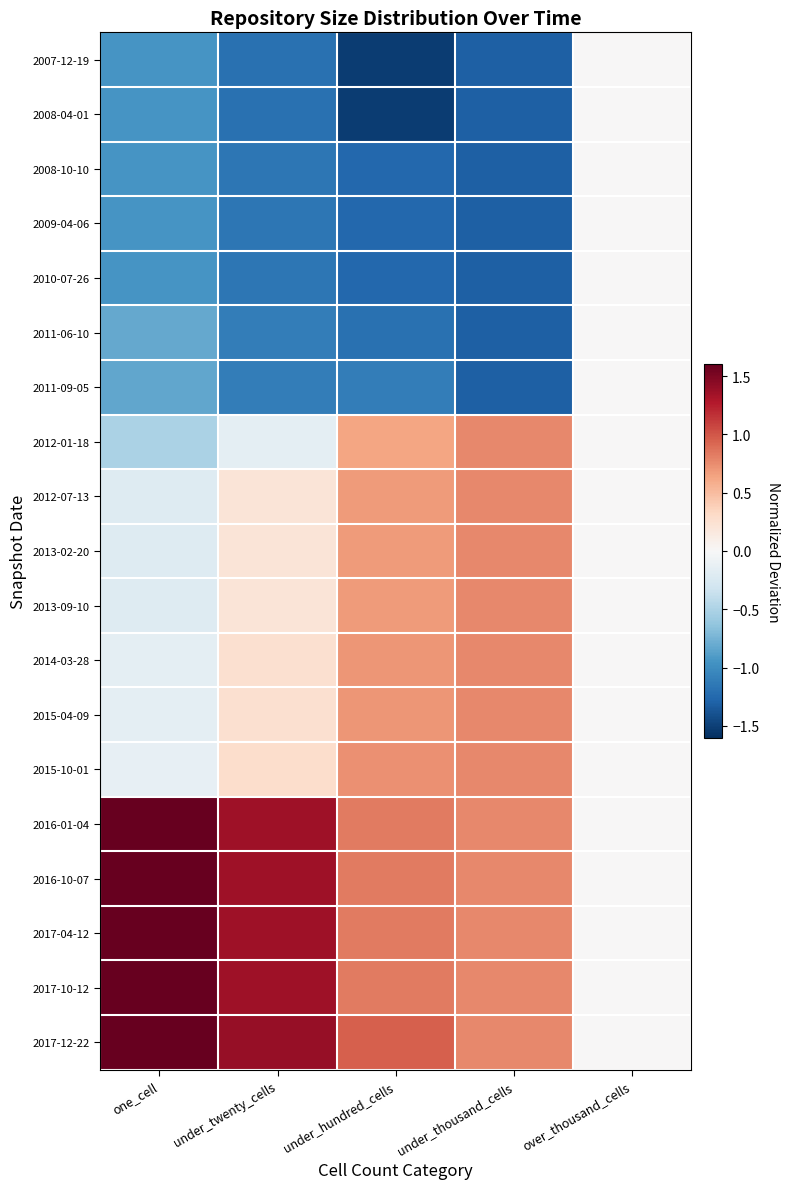

Reading left to right, list all the values displayed in this chart.

2007-12-19: one_cell=-1.0	under_twenty_cells=-1.2	under_hundred_cells=-1.5	under_thousand_cells=-1.3	over_thousand_cells=0.0
2008-04-01: one_cell=-1.0	under_twenty_cells=-1.2	under_hundred_cells=-1.5	under_thousand_cells=-1.3	over_thousand_cells=0.0
2008-10-10: one_cell=-0.9	under_twenty_cells=-1.2	under_hundred_cells=-1.3	under_thousand_cells=-1.3	over_thousand_cells=0.0
2009-04-06: one_cell=-0.9	under_twenty_cells=-1.2	under_hundred_cells=-1.3	under_thousand_cells=-1.3	over_thousand_cells=0.0
2010-07-26: one_cell=-0.9	under_twenty_cells=-1.2	under_hundred_cells=-1.3	under_thousand_cells=-1.3	over_thousand_cells=0.0
2011-06-10: one_cell=-0.8	under_twenty_cells=-1.1	under_hundred_cells=-1.2	under_thousand_cells=-1.3	over_thousand_cells=0.0
2011-09-05: one_cell=-0.8	under_twenty_cells=-1.1	under_hundred_cells=-1.1	under_thousand_cells=-1.3	over_thousand_cells=0.0
2012-01-18: one_cell=-0.5	under_twenty_cells=-0.2	under_hundred_cells=0.6	under_thousand_cells=0.8	over_thousand_cells=0.0
2012-07-13: one_cell=-0.2	under_twenty_cells=0.2	under_hundred_cells=0.7	under_thousand_cells=0.8	over_thousand_cells=0.0
2013-02-20: one_cell=-0.2	under_twenty_cells=0.2	under_hundred_cells=0.7	under_thousand_cells=0.8	over_thousand_cells=0.0
2013-09-10: one_cell=-0.2	under_twenty_cells=0.2	under_hundred_cells=0.7	under_thousand_cells=0.8	over_thousand_cells=0.0
2014-03-28: one_cell=-0.2	under_twenty_cells=0.3	under_hundred_cells=0.7	under_thousand_cells=0.8	over_thousand_cells=0.0
2015-04-09: one_cell=-0.2	under_twenty_cells=0.3	under_hundred_cells=0.7	under_thousand_cells=0.8	over_thousand_cells=0.0
2015-10-01: one_cell=-0.1	under_twenty_cells=0.3	under_hundred_cells=0.7	under_thousand_cells=0.8	over_thousand_cells=0.0
2016-01-04: one_cell=1.6	under_twenty_cells=1.4	under_hundred_cells=0.8	under_thousand_cells=0.8	over_thousand_cells=0.0
2016-10-07: one_cell=1.6	under_twenty_cells=1.4	under_hundred_cells=0.8	under_thousand_cells=0.8	over_thousand_cells=0.0
2017-04-12: one_cell=1.6	under_twenty_cells=1.4	under_hundred_cells=0.8	under_thousand_cells=0.8	over_thousand_cells=0.0
2017-10-12: one_cell=1.6	under_twenty_cells=1.4	under_hundred_cells=0.8	under_thousand_cells=0.8	over_thousand_cells=0.0
2017-12-22: one_cell=1.6	under_twenty_cells=1.4	under_hundred_cells=1.0	under_thousand_cells=0.8	over_thousand_cells=0.0